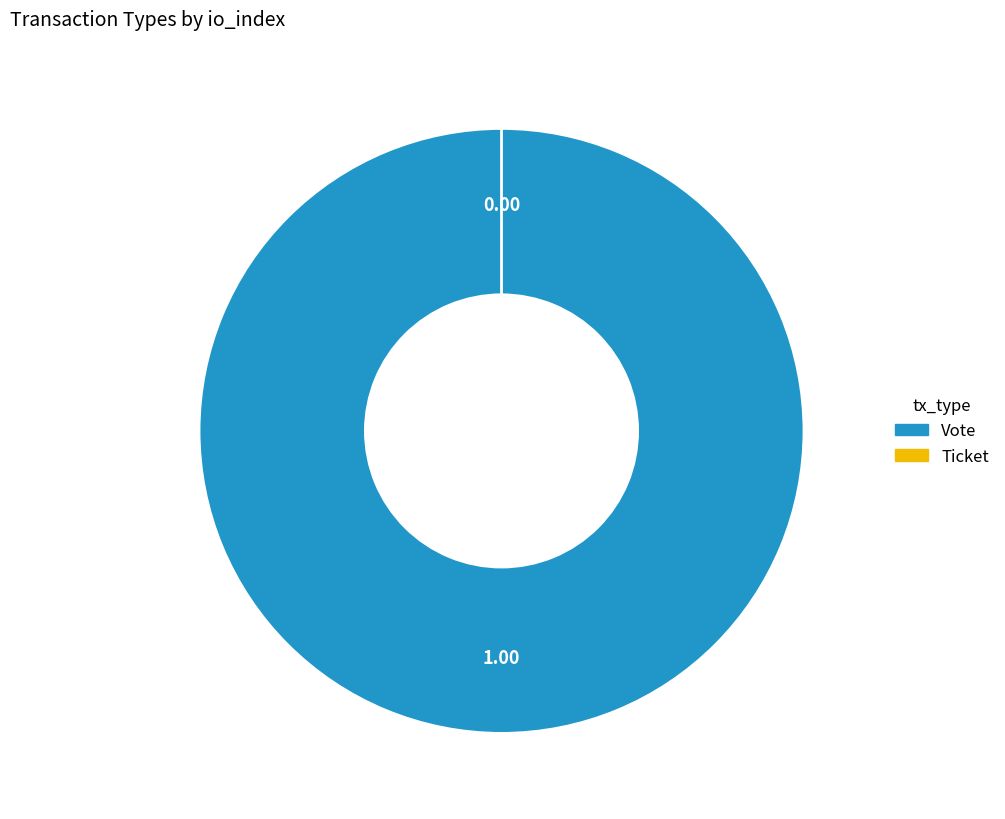

The Vote slice represents 99% of the pie. True or false?

False